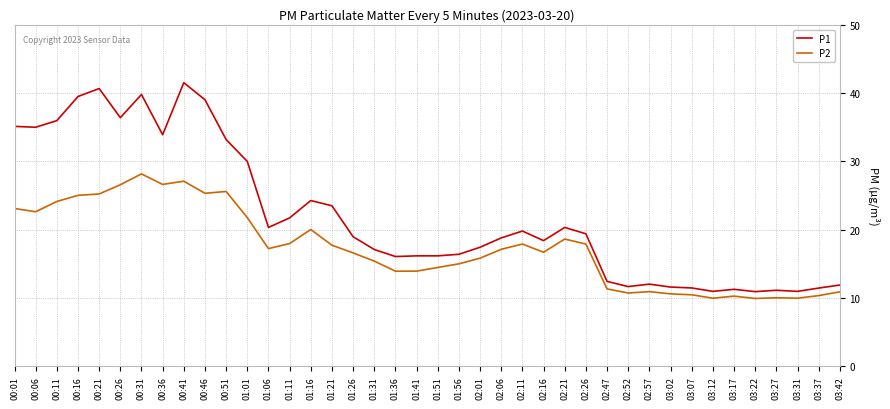

What are all the series names shown in the legend?

P1, P2